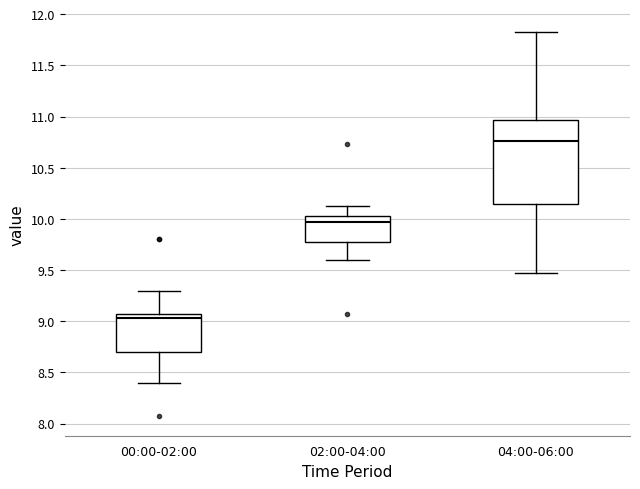

Comparing the boxes themselves (not the whiskers), which one is the tallest?

04:00-06:00